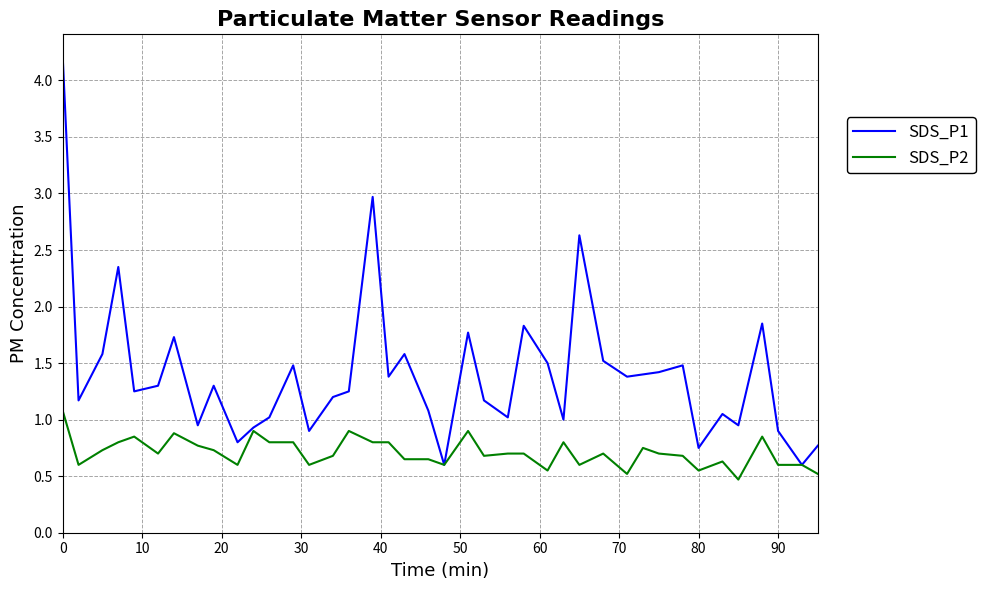

Which series has the largest range (max minus min)?

SDS_P1